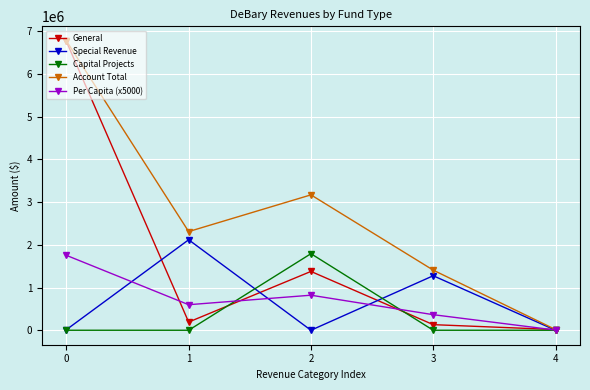

In General, how many points are higher than both neighbors (excluding endpoints)?

1